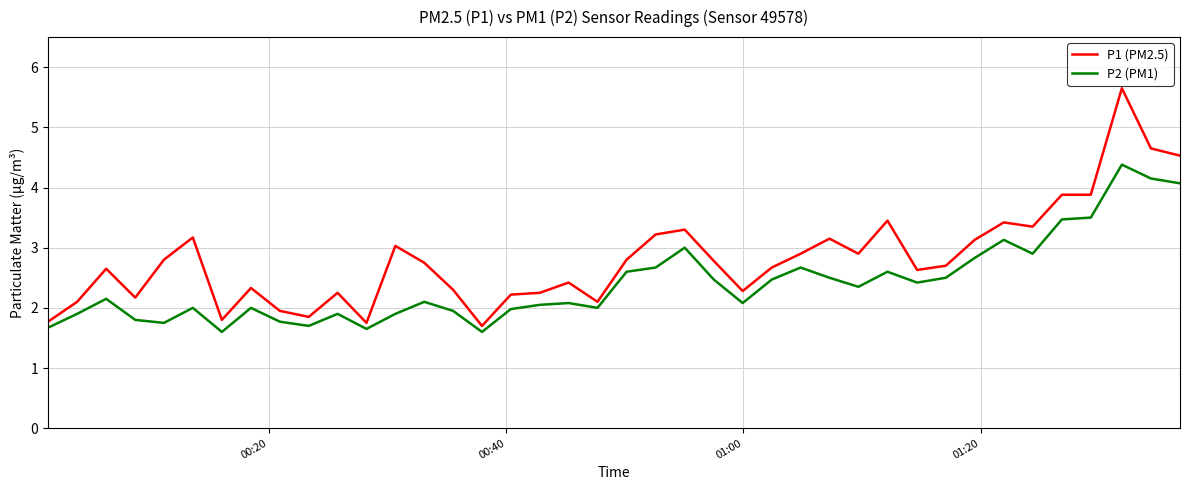

Which series has the widest spread of values?

P1 (PM2.5)